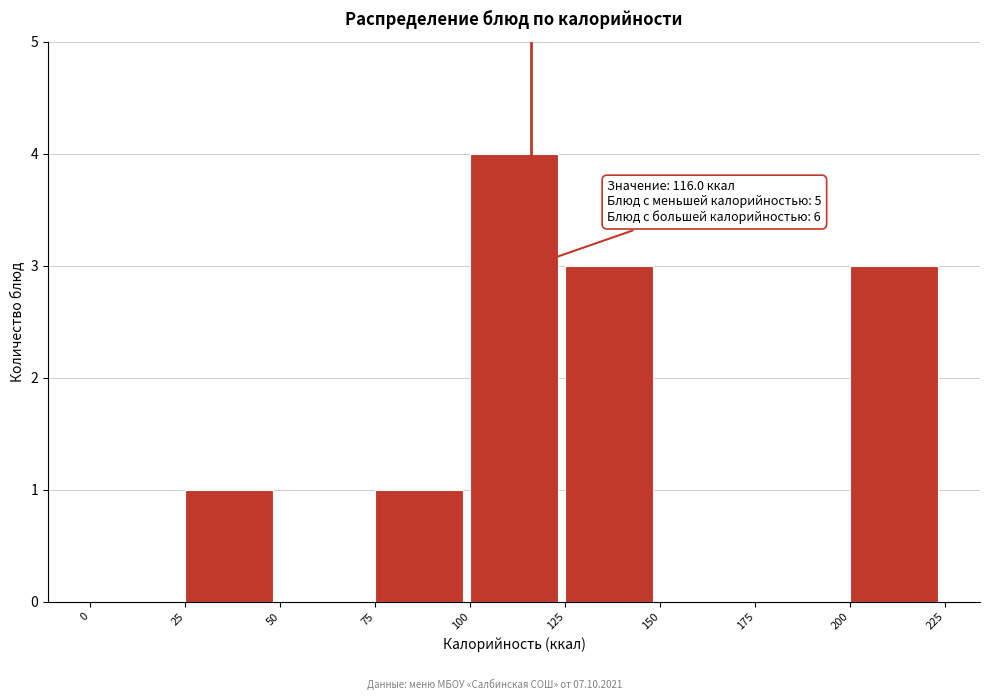

Over which range of the x-axis is the bar tallest?

100 to 125